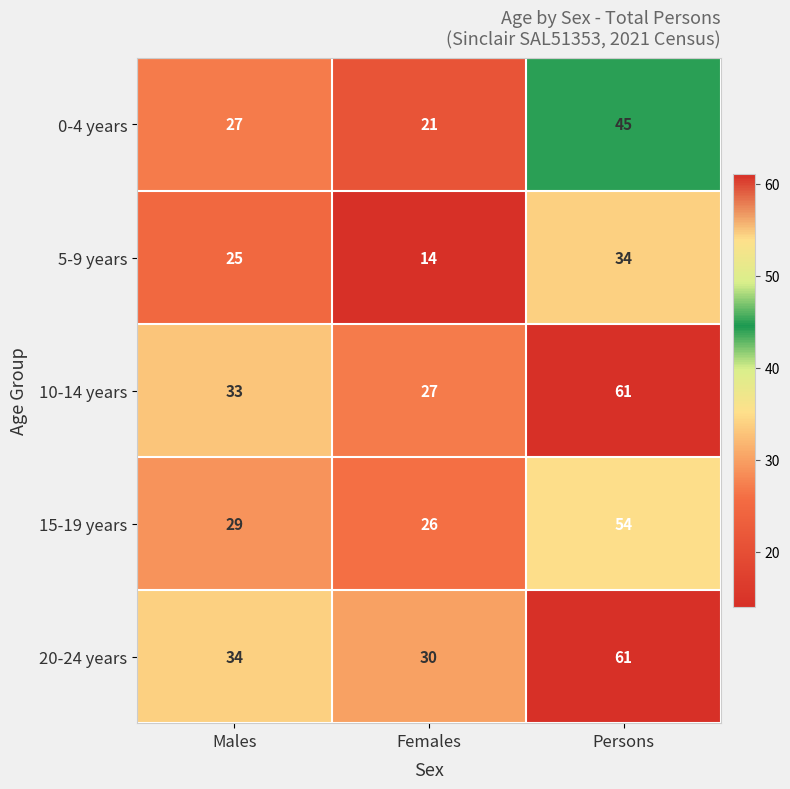

The value of 0-4 years at Persons is 17. True or false?

False